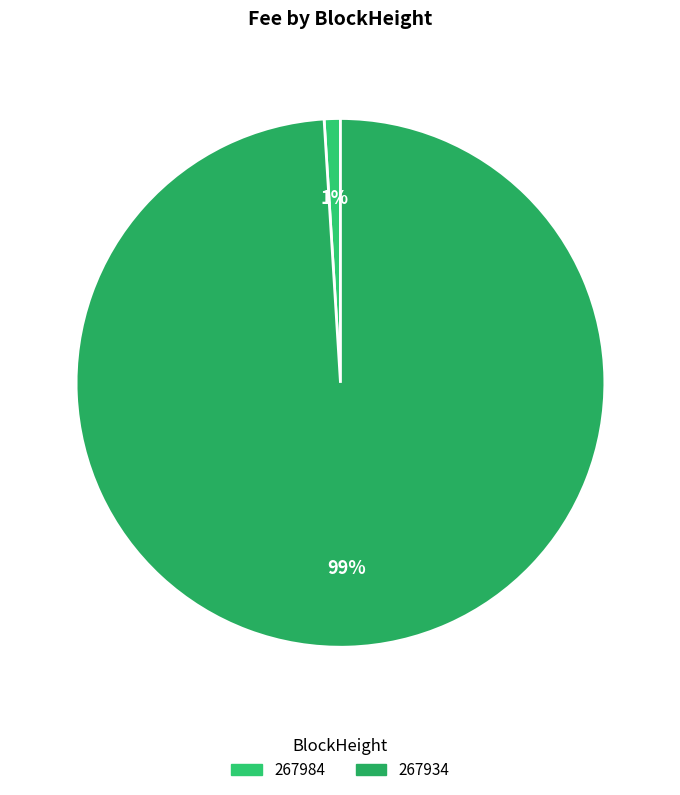

To the nearest percent, what portion does 267984 represent?

1%